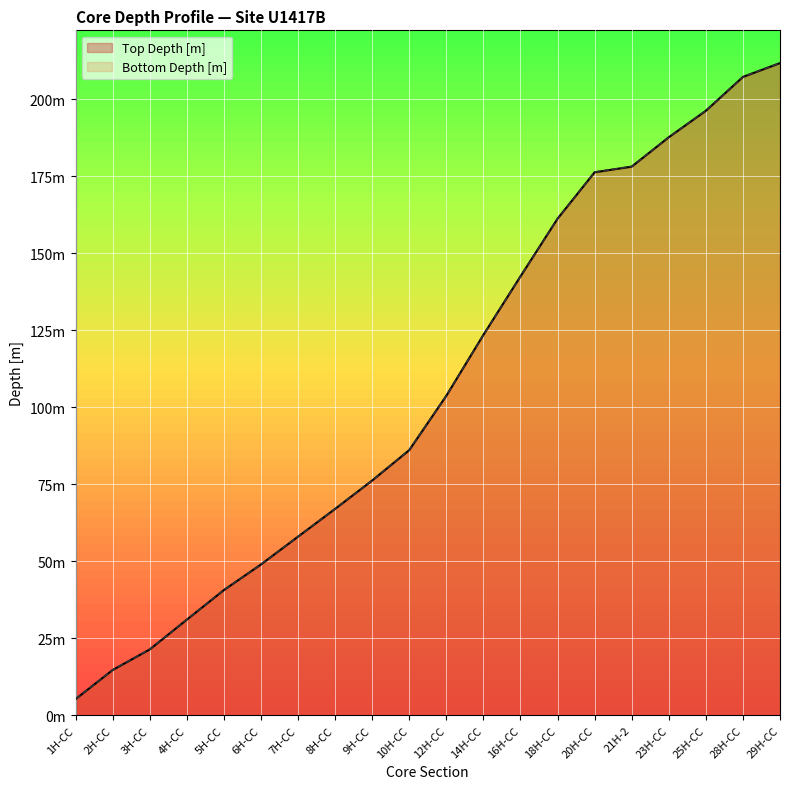

True or false: Bottom Depth [m] and Top Depth [m] cross at least once.

False